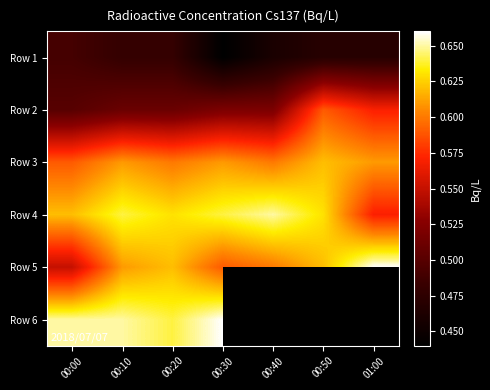

What is the lowest value of the Row 2 series?

0.5